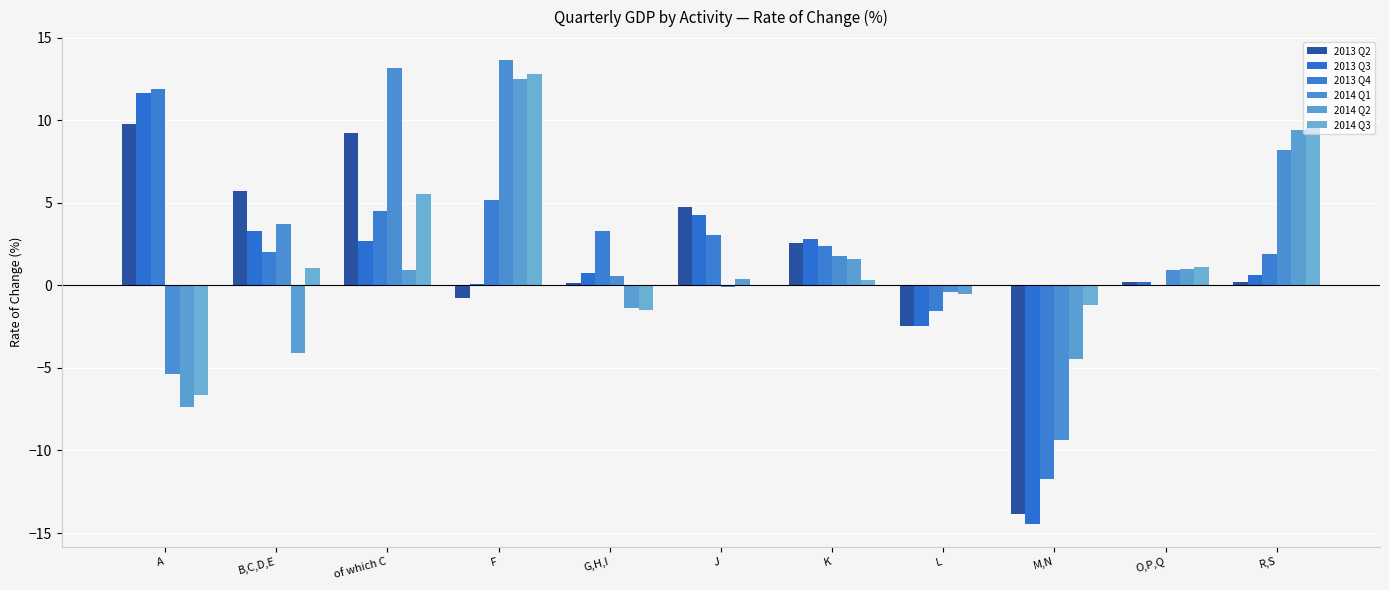

At which label is 2013 Q4 closest to 0?

O,P,Q